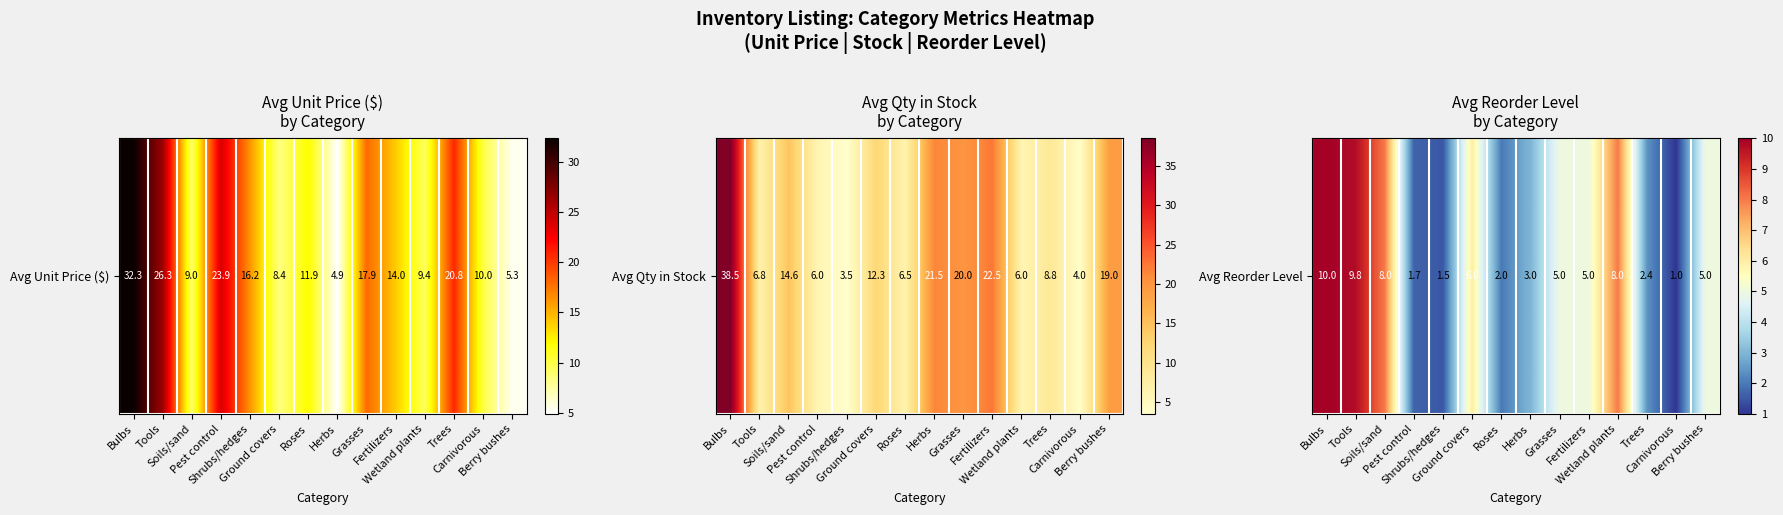

List the labels in order of value, smallest first.

Carnivorous, Shrubs/hedges, Pest control, Roses, Trees, Herbs, Grasses, Fertilizers, Berry bushes, Ground covers, Soils/sand, Wetland plants, Tools, Bulbs